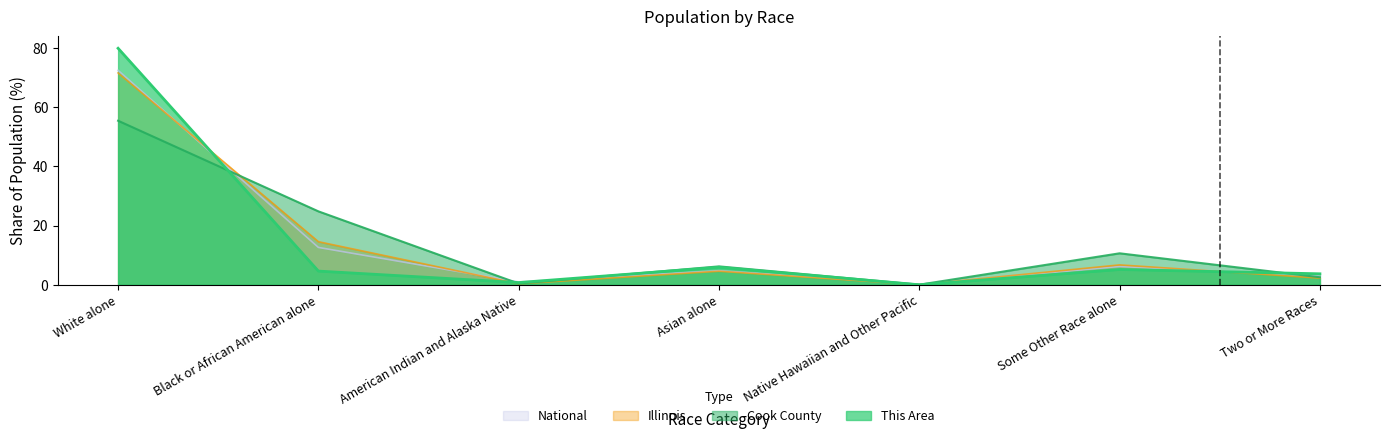

Between White alone and Asian alone, which series saw the biggest shift?

This Area